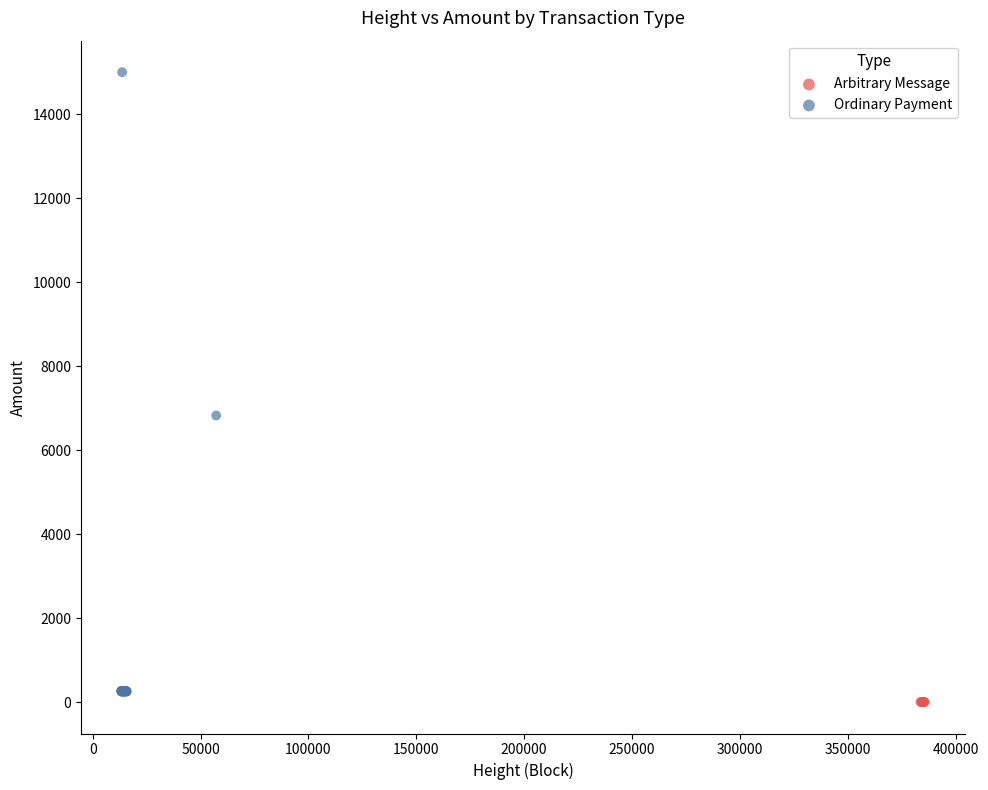

Which series reaches the maximum Y coordinate?

Ordinary Payment